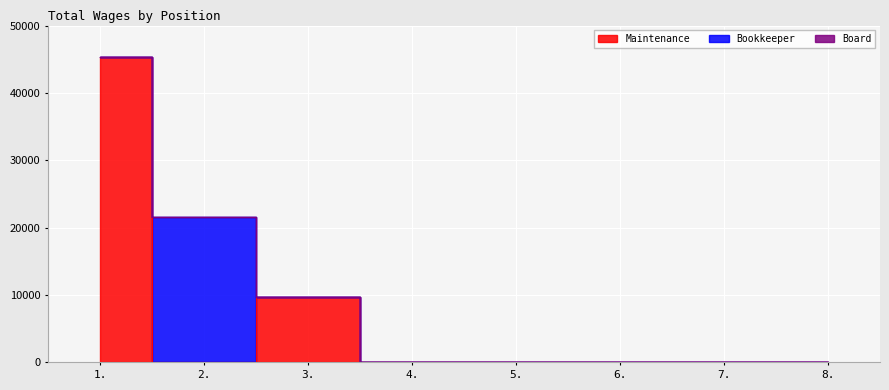

List the series in order of their peak value, lowest first.

Board, Bookkeeper, Maintenance